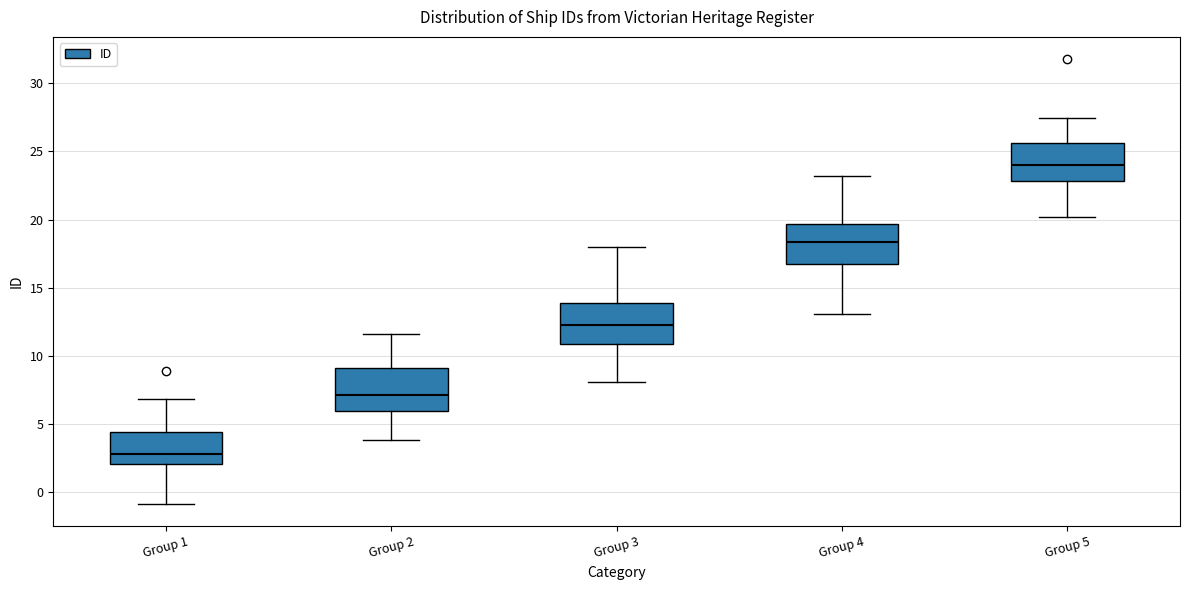

Which box has the lowest median line?

Group 1